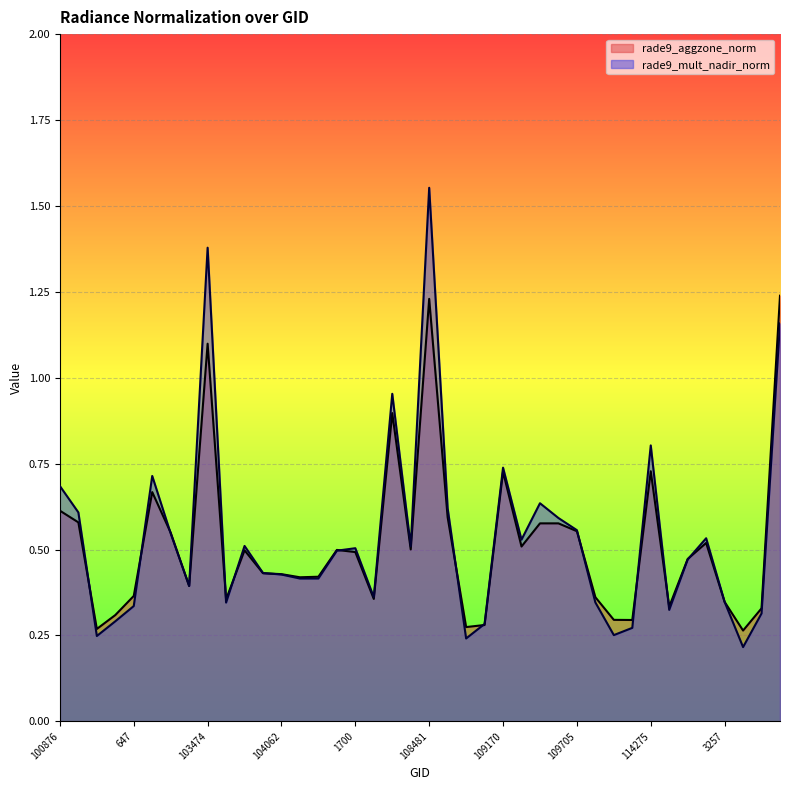

How many times do rade9_mult_nadir_norm and rade9_aggzone_norm cross each other?

13